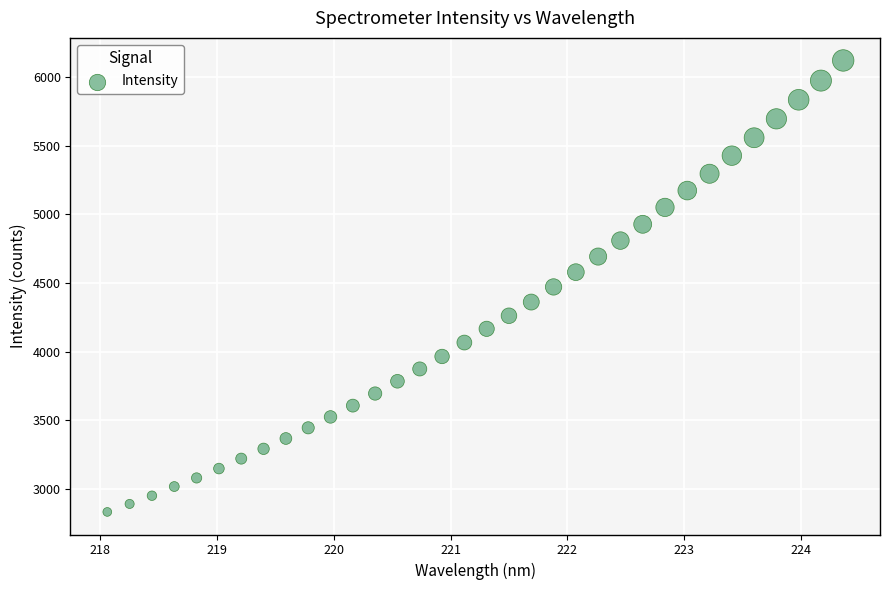

What is the range of Y values (max minus min)?

3286.2